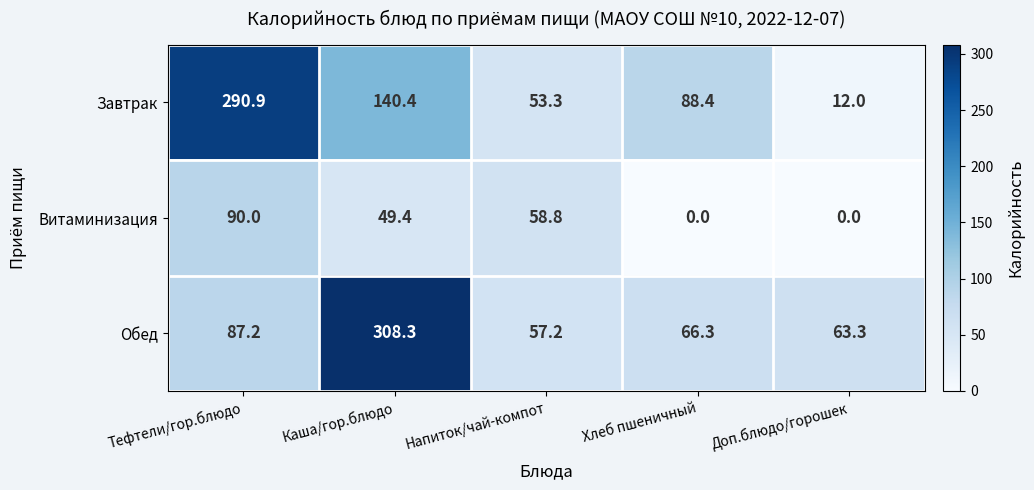

What is the difference between the highest and lowest values at Напиток/чай-компот?

5.5